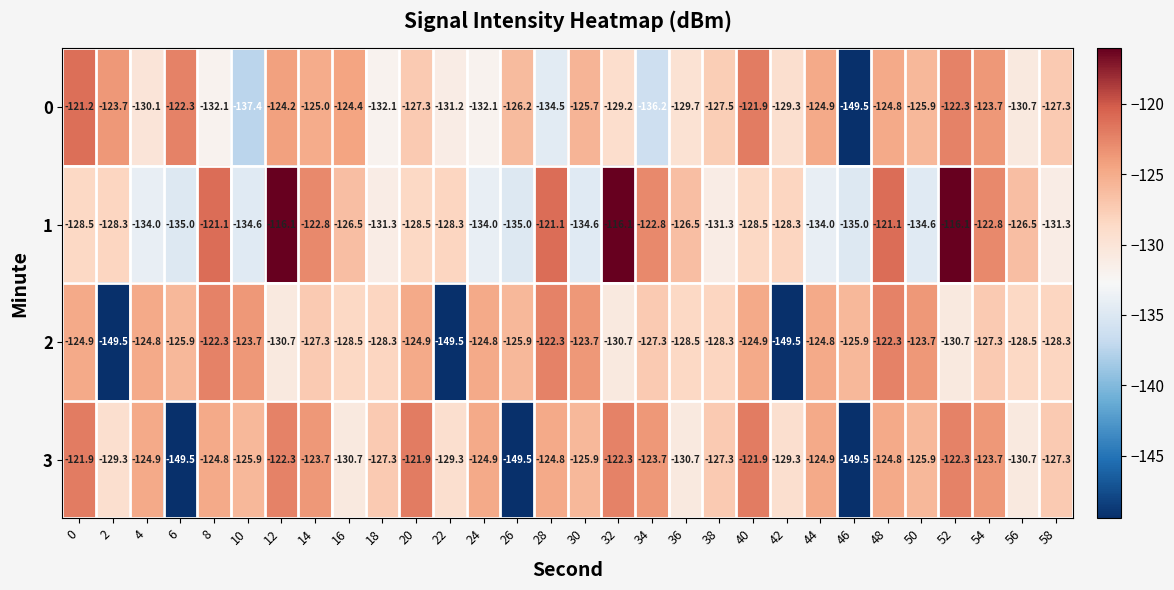

Count the number of categories in the chart.

30